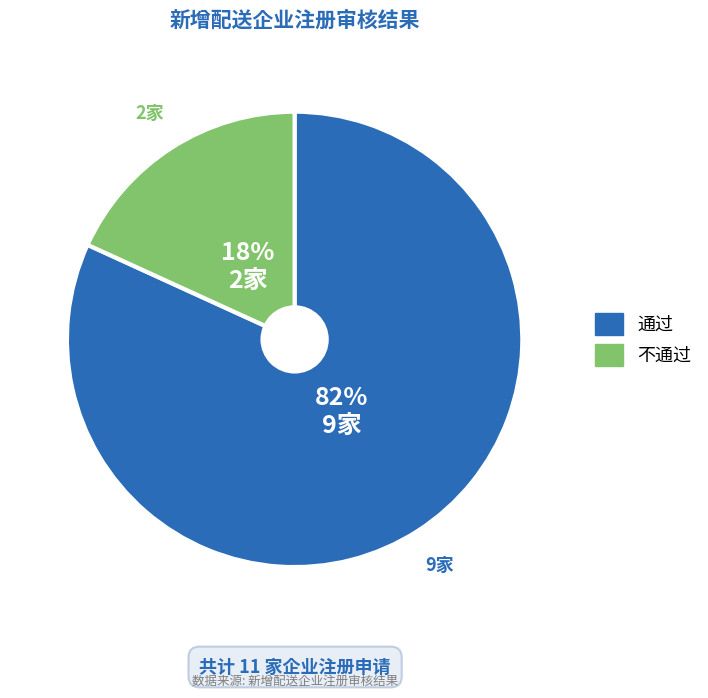

Is the sum of 不通过 and 通过 greater than half?

Yes